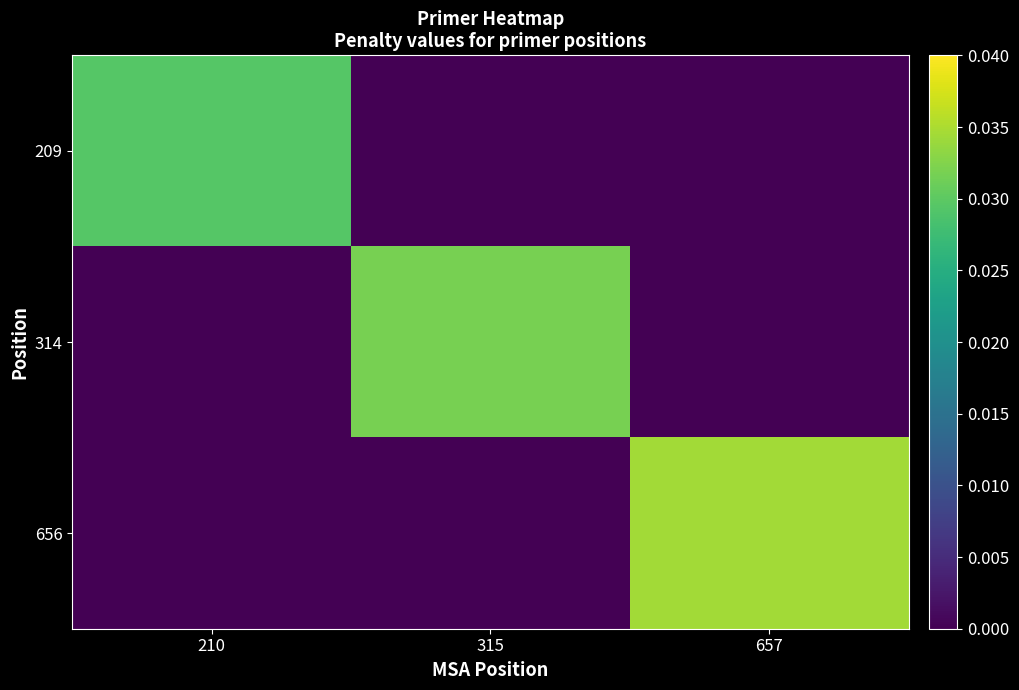

Rank the series by their maximum value, from lowest to highest.

209, 314, 656